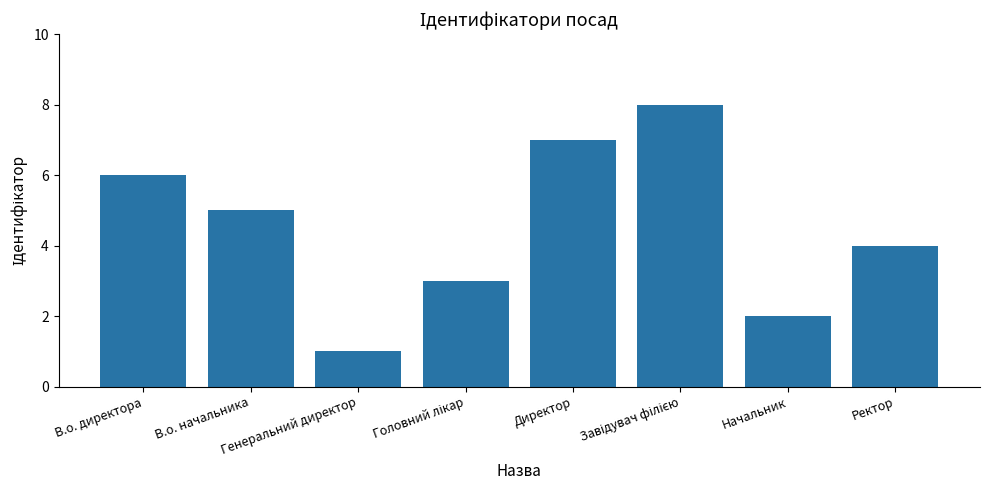

What is the difference between the maximum and minimum values?

7